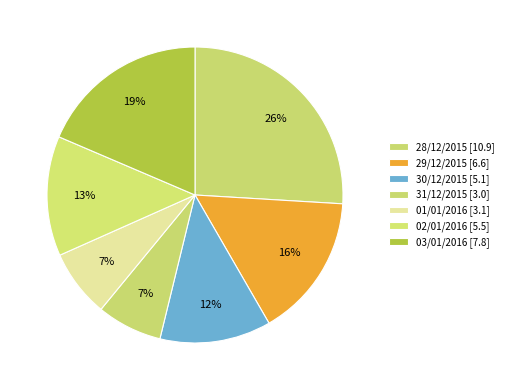

How many slices are in this pie chart?

7